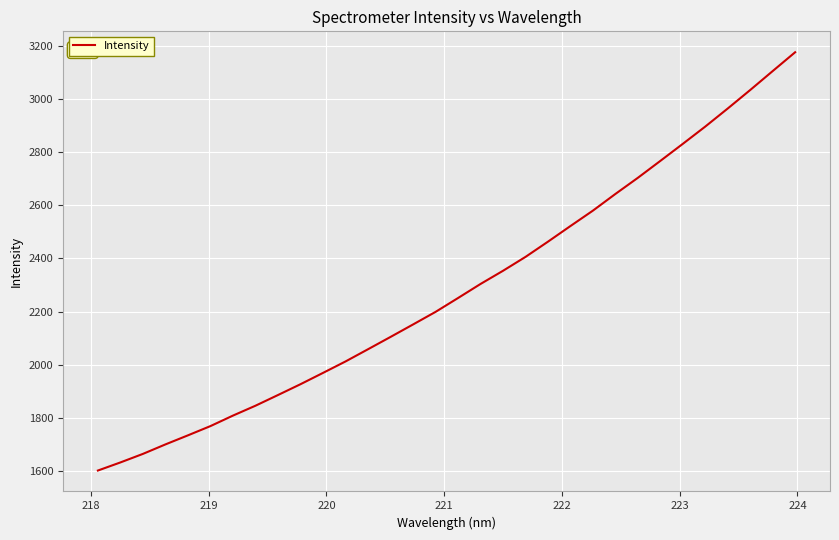

What is the smallest value displayed?

1600.5